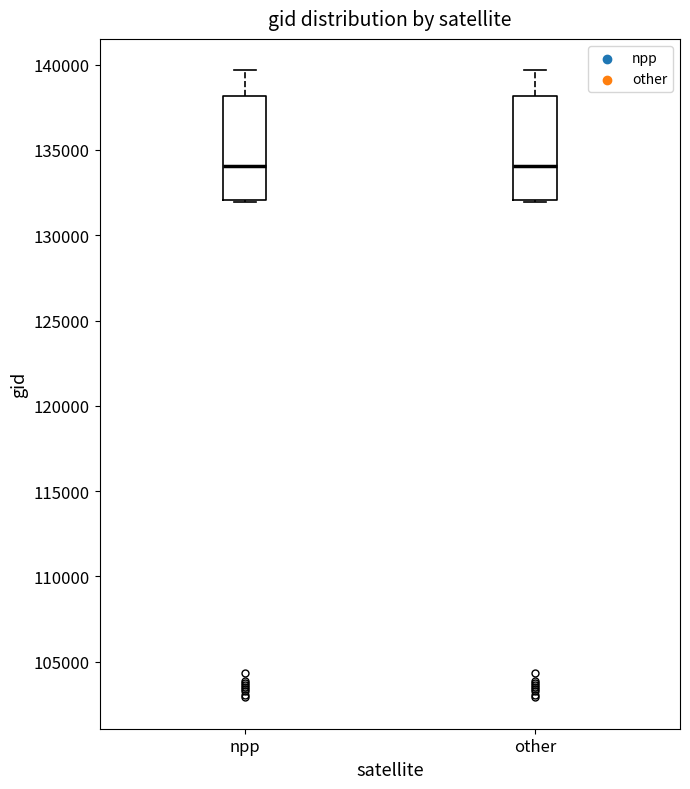

Reading left to right, transcribe this box plot: for each box, give where its median line is, the range the box spans, and where its two whiskers end, as read against the y-axis. The values are not printed on the chart, so give them approximately, as read against the axis.

npp: median 134000, box 132000 to 138000, whiskers 132000 to 139500
other: median 134000, box 132000 to 138000, whiskers 132000 to 139500